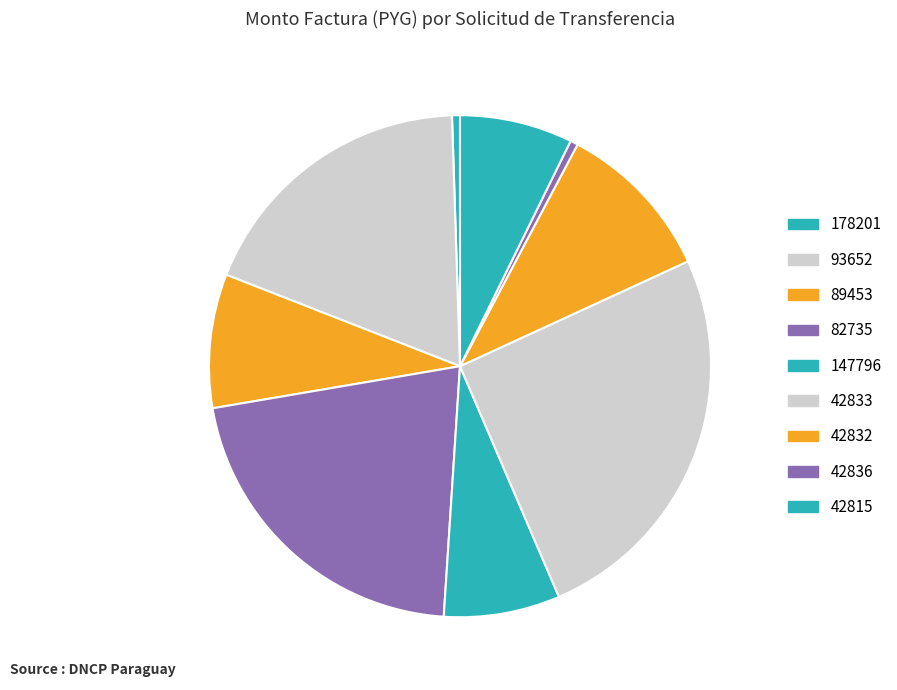

To the nearest percent, what is the difference between the 93652 and 82735 slice percentages?

3%